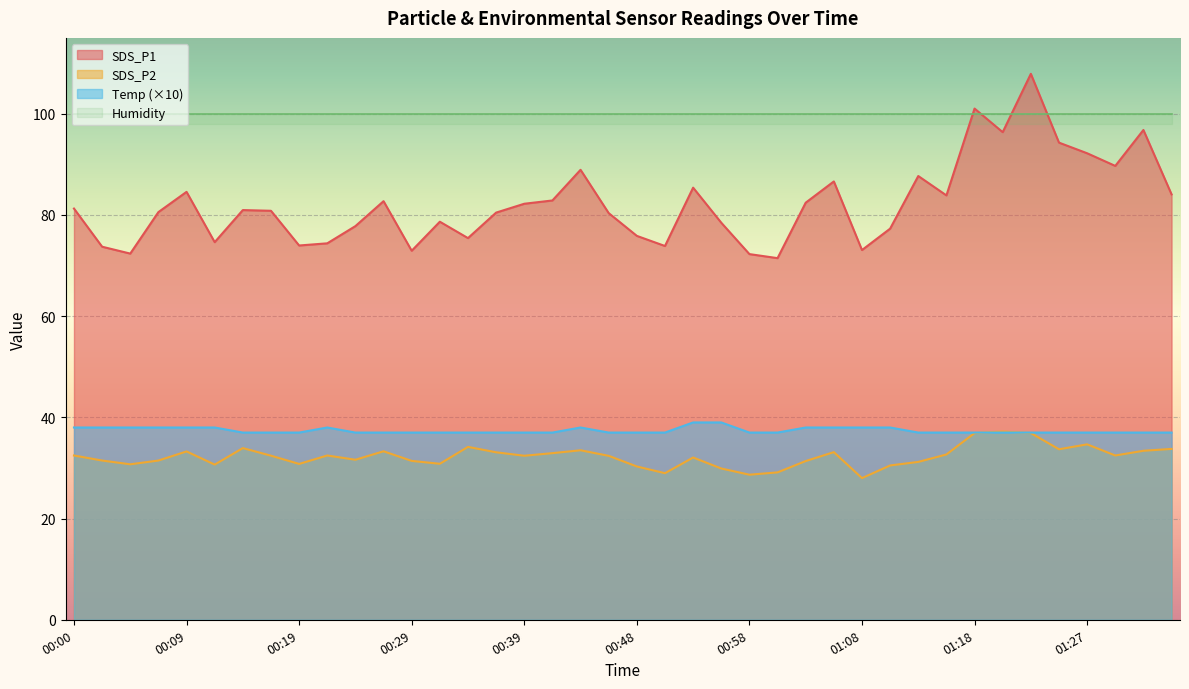

What is the lowest value of the Temp (×10) series?

37.0